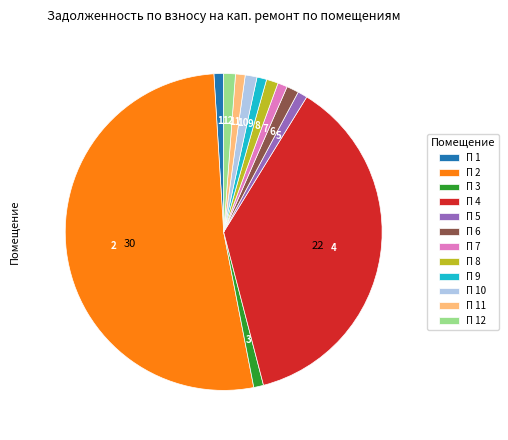

How many segments does this pie chart have?

12